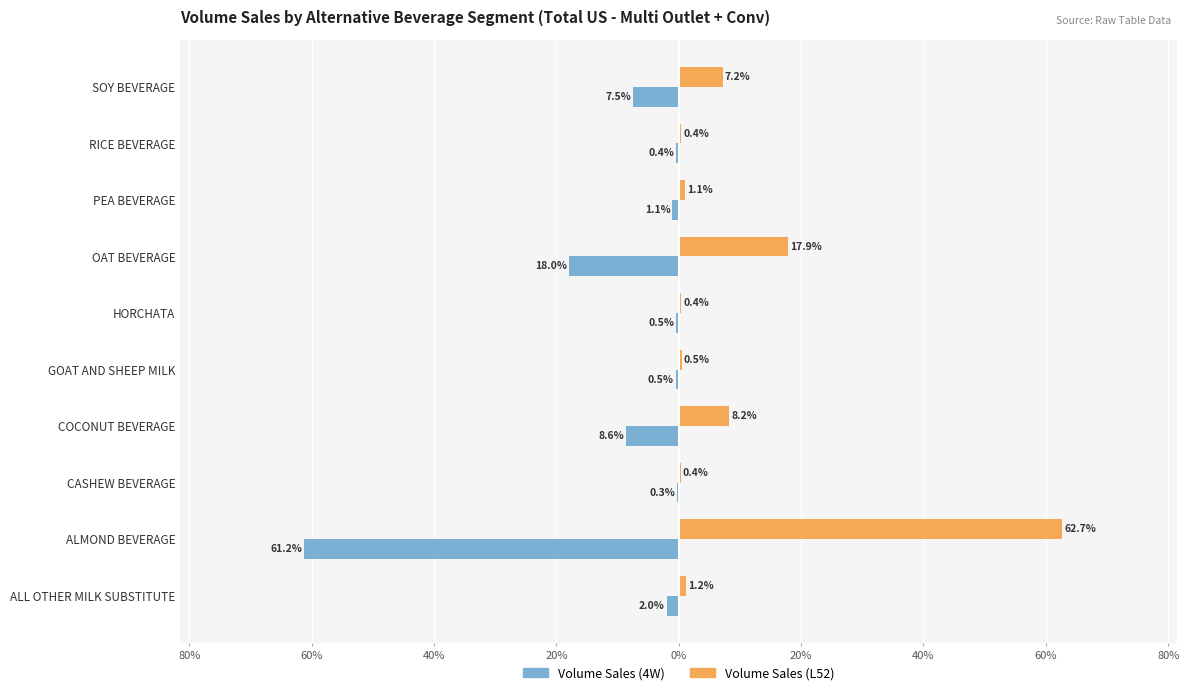

What is the average value of the Volume Sales (4W) series?

-10.0